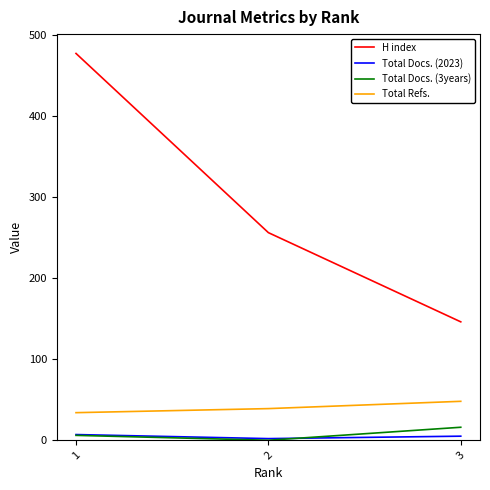

List the series in order of their peak value, highest first.

H index, Total Refs., Total Docs. (3years), Total Docs. (2023)